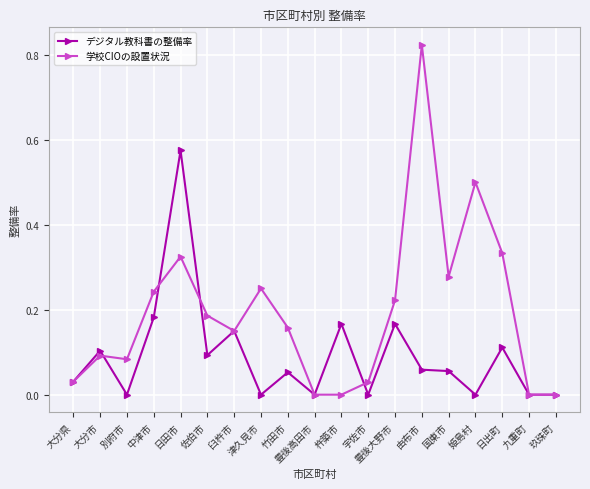

What is the value of the 学校CIOの設置状況 point at the 16th from the left?

0.5